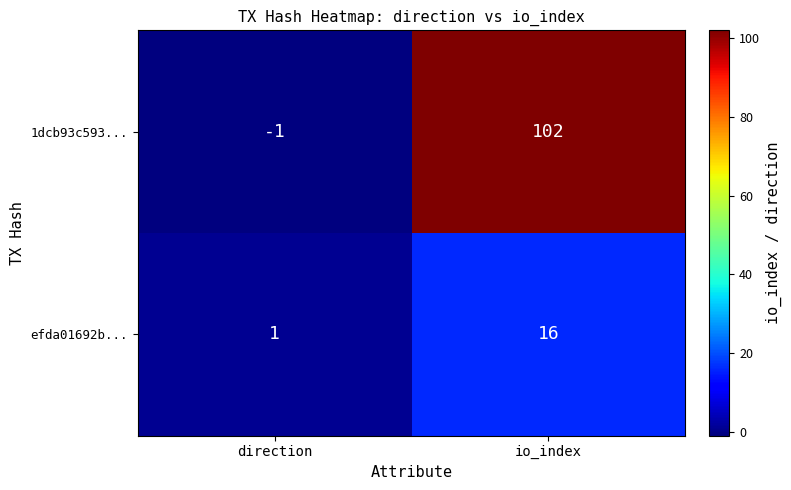

Reading left to right, list all the values displayed in this chart.

1dcb93c593...: direction=-1	io_index=102
efda01692b...: direction=1	io_index=16